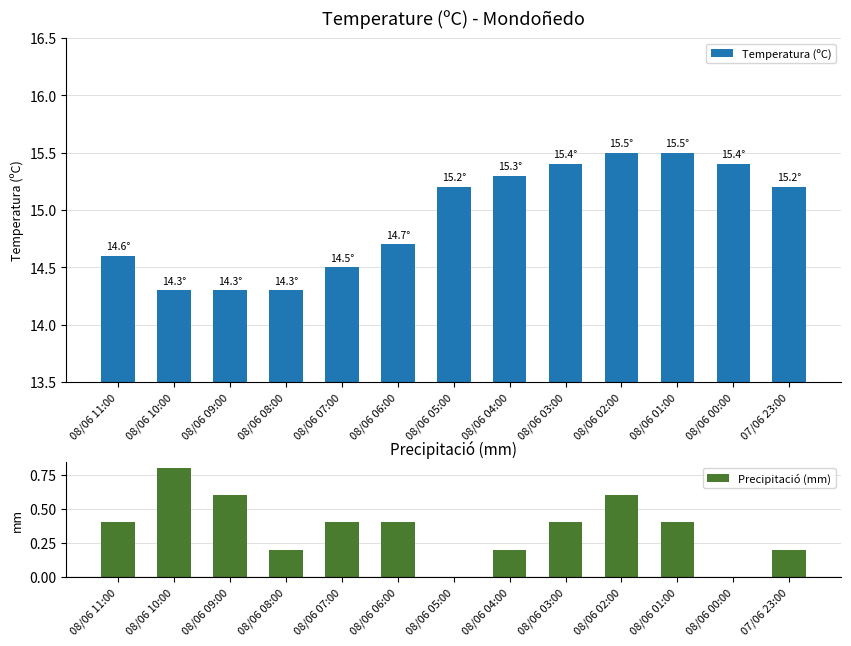

Rank the series at 08/06 01:00 from highest to lowest value.

Temperatura (ºC), Precipitació (mm)